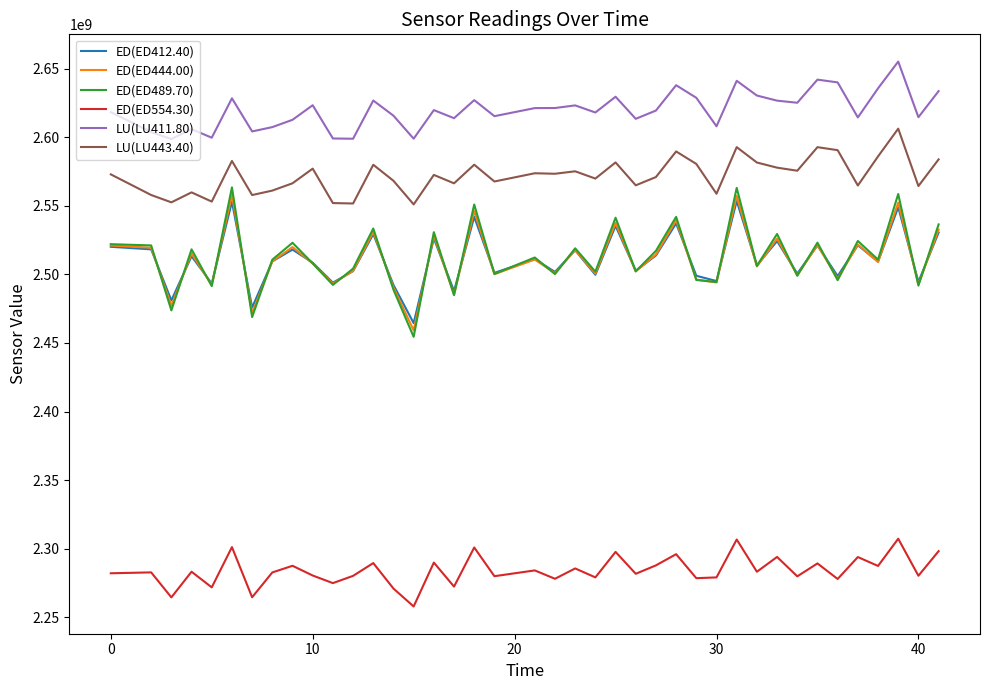

True or false: LU(LU443.40) and LU(LU411.80) cross at least once.

False